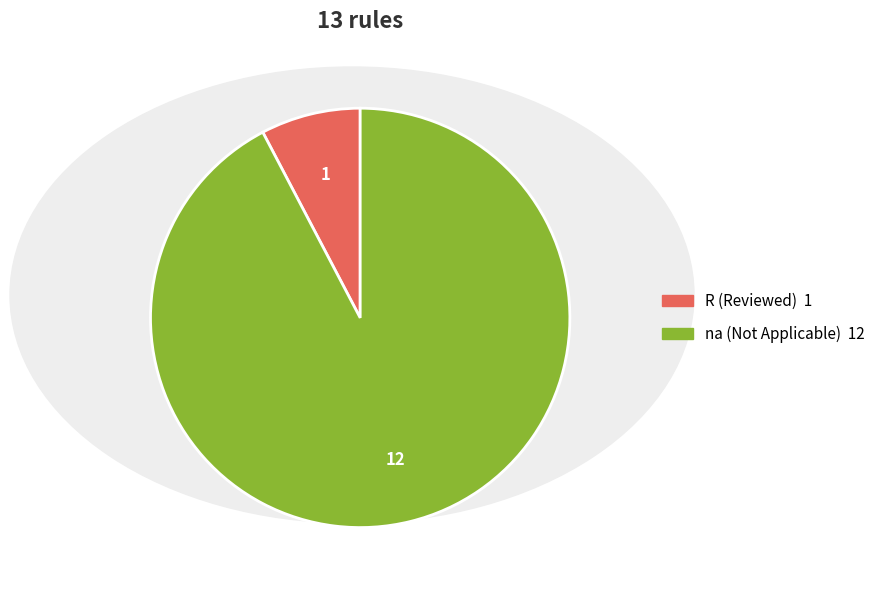

Is there any slice that represents more than half of the pie?

Yes